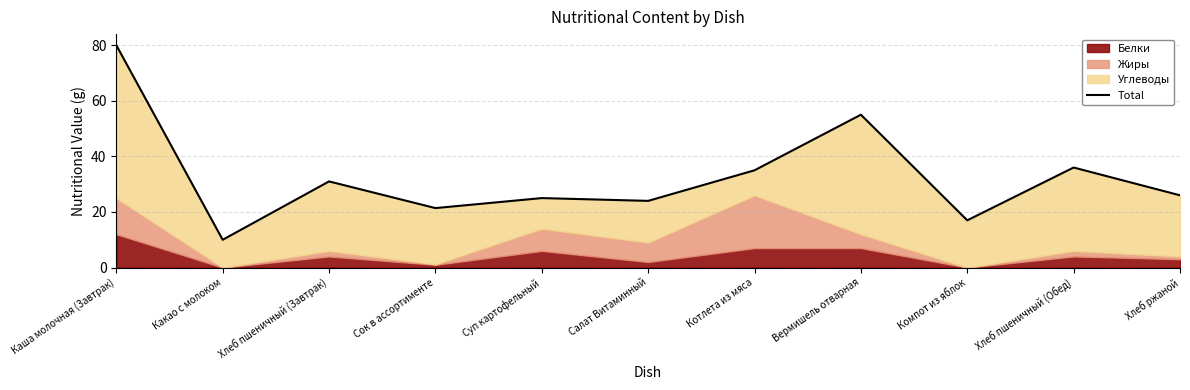

The value at Сок в ассортименте is 21.4. True or false?

True